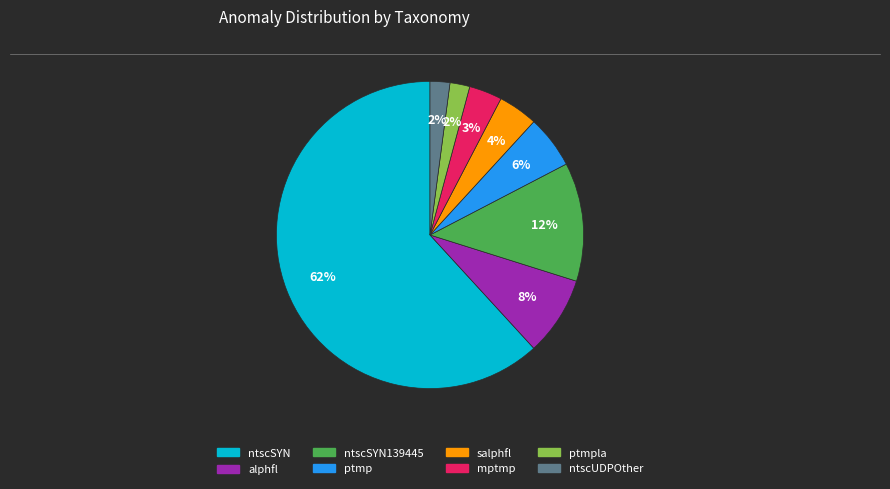

Count the number of slices in the pie.

8